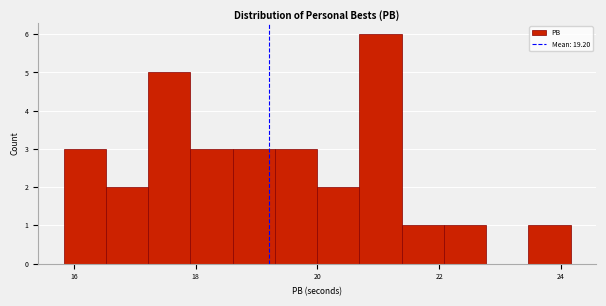

Around what value on the x-axis is the tallest bar? Give the approximate position of its centre, as read against the axis.

21.0